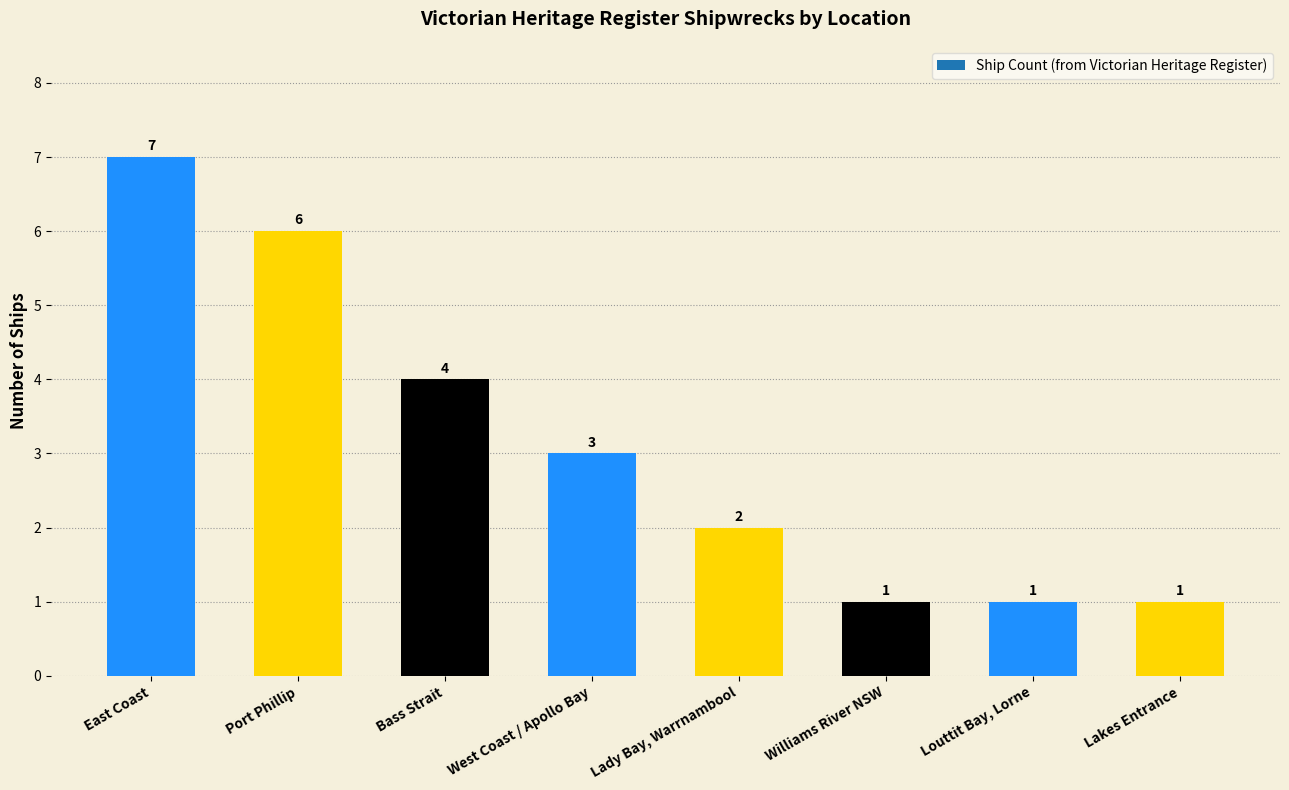

What is the label of the 1st bar from the right?

Lakes Entrance